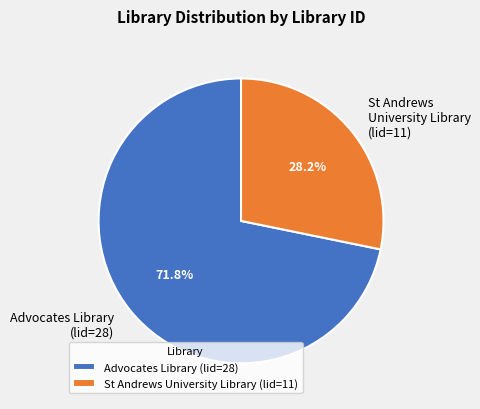

What percentage is the St Andrews University Library (lid=11) slice, to the nearest percent?

28%